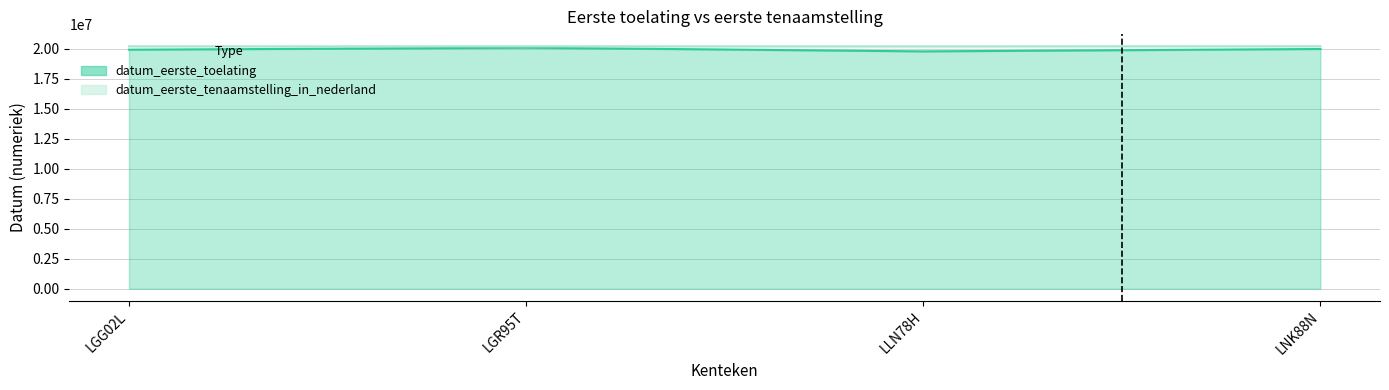

Reading left to right, list all the values displayed in this chart.

datum_eerste_toelating: 19930630	20100630	19790630	19990630
datum_eerste_tenaamstelling_in_nederland: 20210928	20211012	20211227	20220214